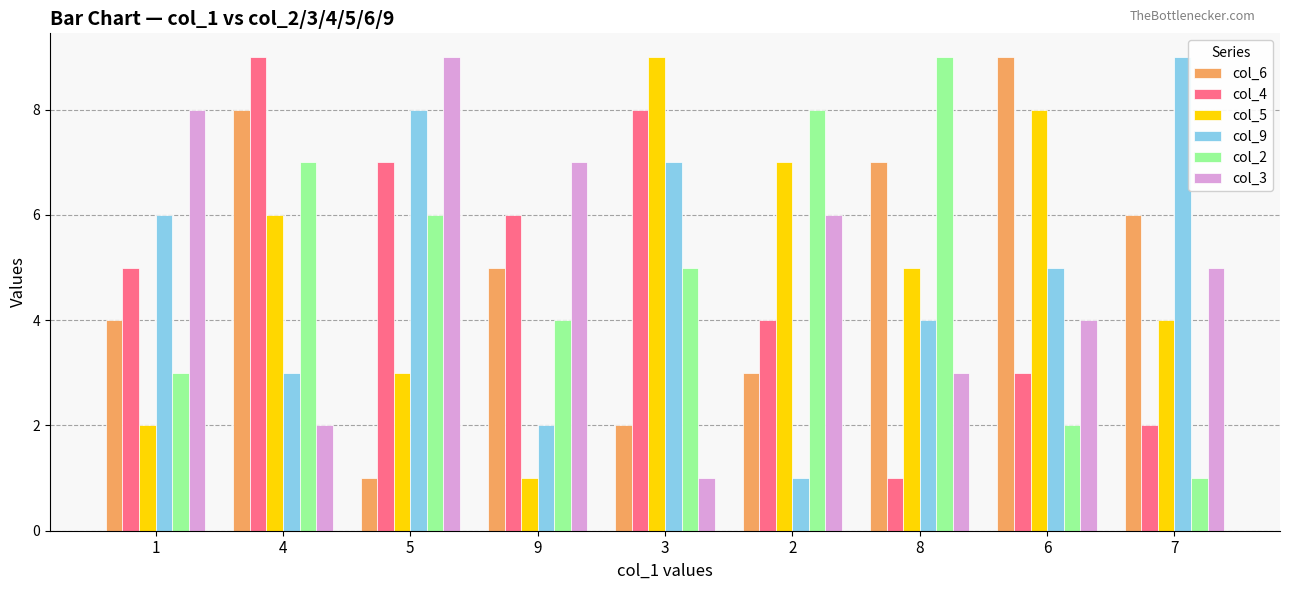

What is the sum of the col_5 values at 8 and 9?

6